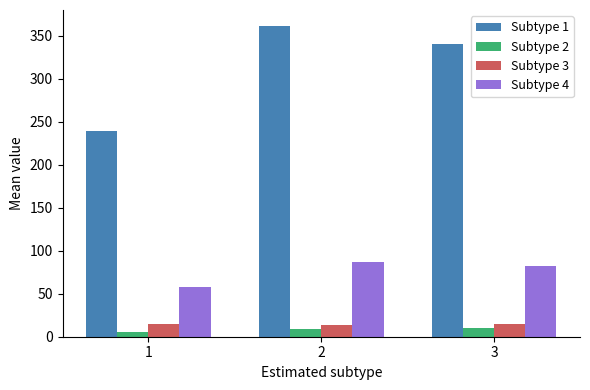

How many data points in Subtype 3 are less than 14?

1